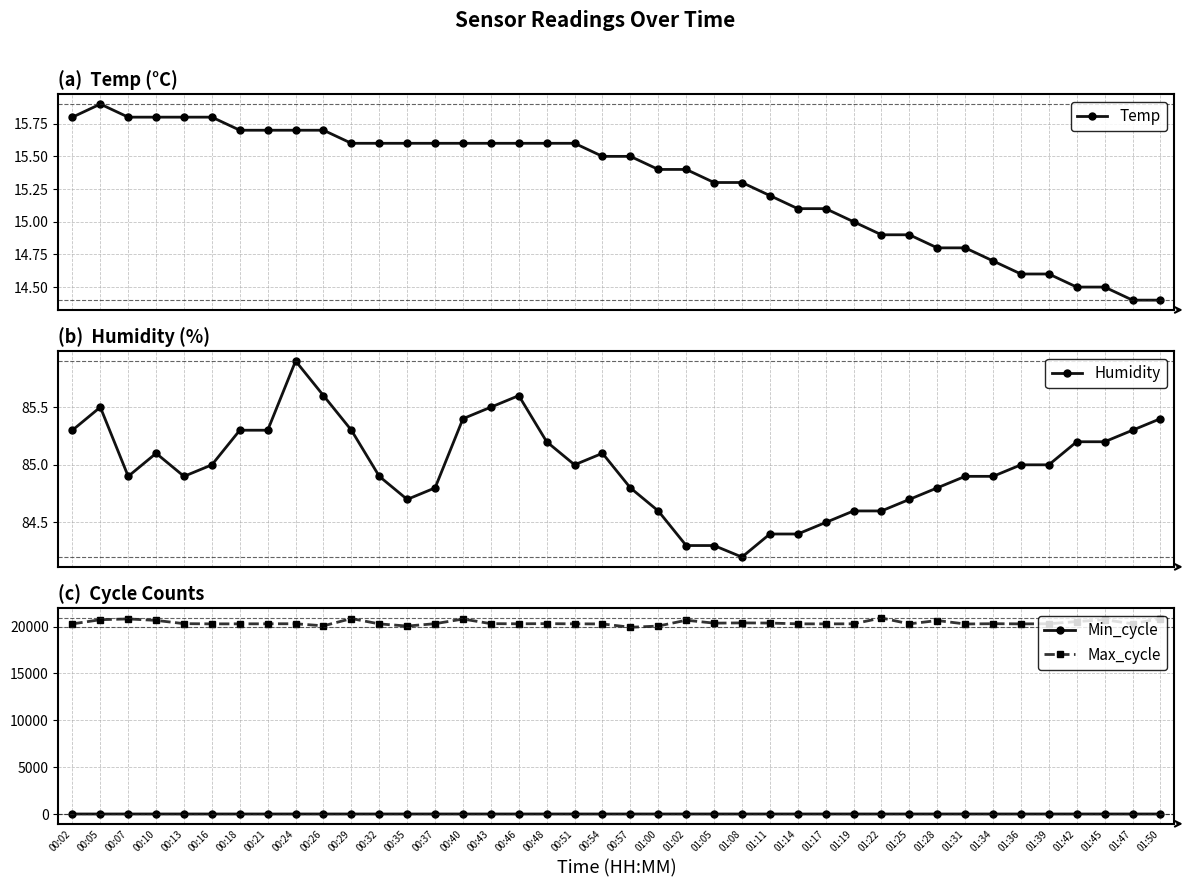

At which category is the sum across all series the highest?

01:22